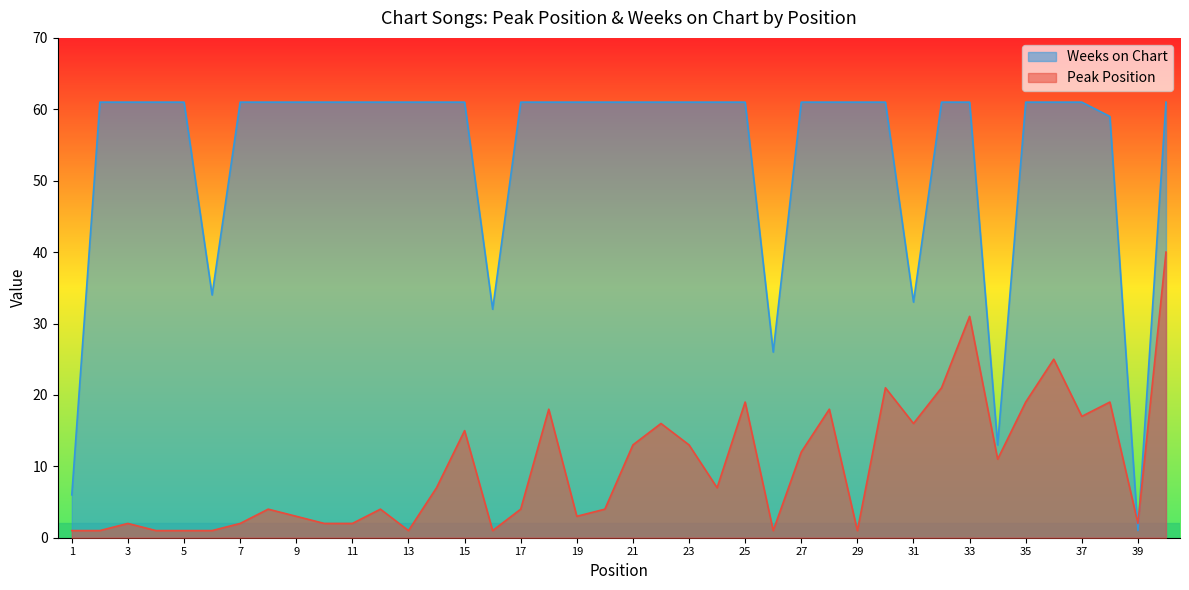

True or false: Peak Position and Weeks on Chart cross at least once.

True